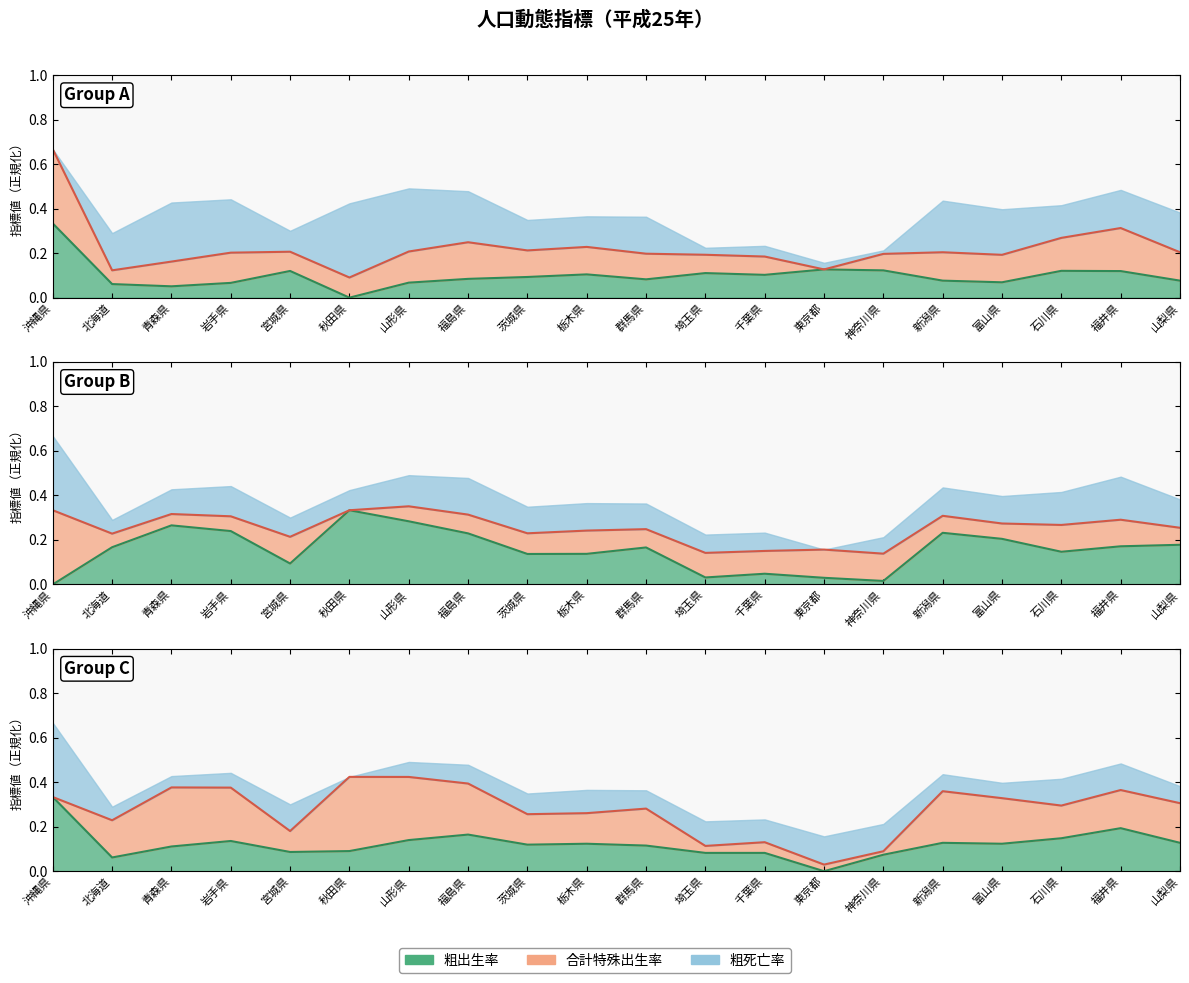

Does the chart display data point markers on the line(s)?

No